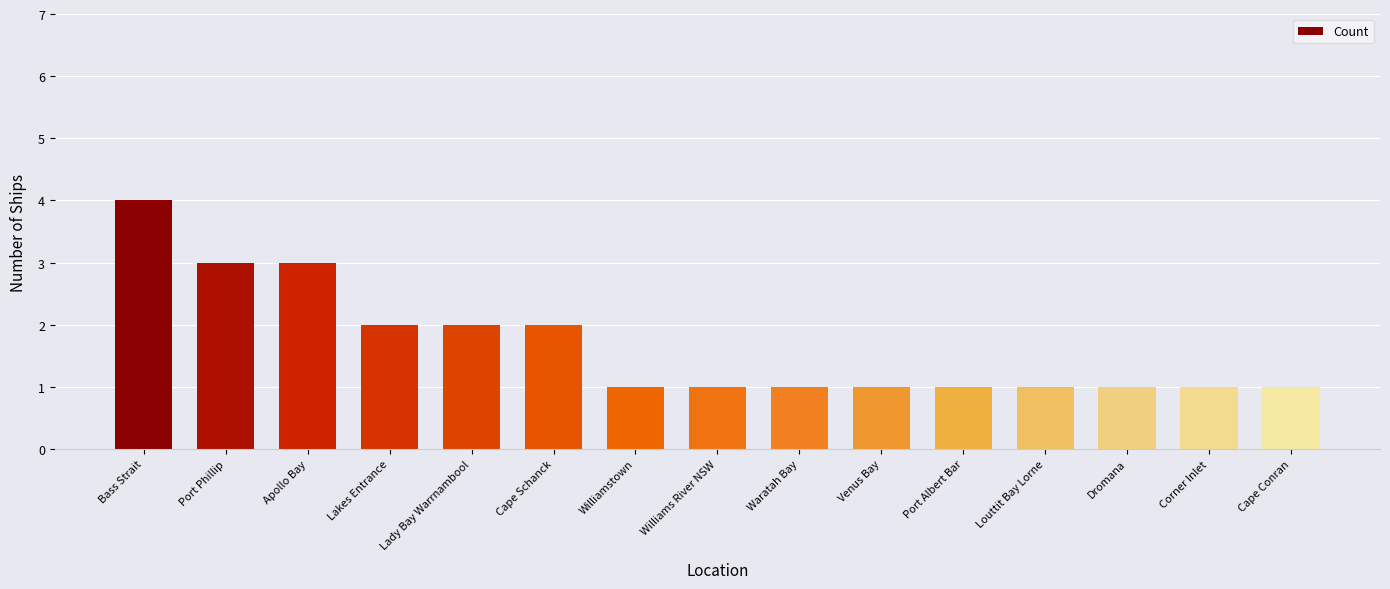

What is the sum of all values?

25